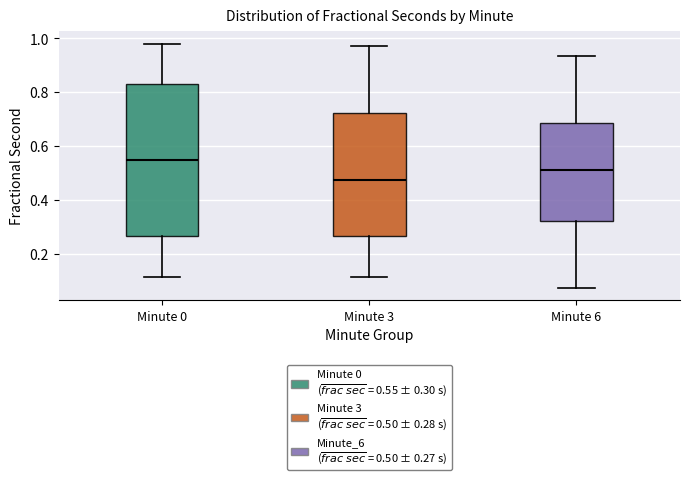

Where does the upper whisker of the box for Minute 3 end on the y-axis? The values are not printed on the chart, so give them approximately, as read against the axis.

0.98